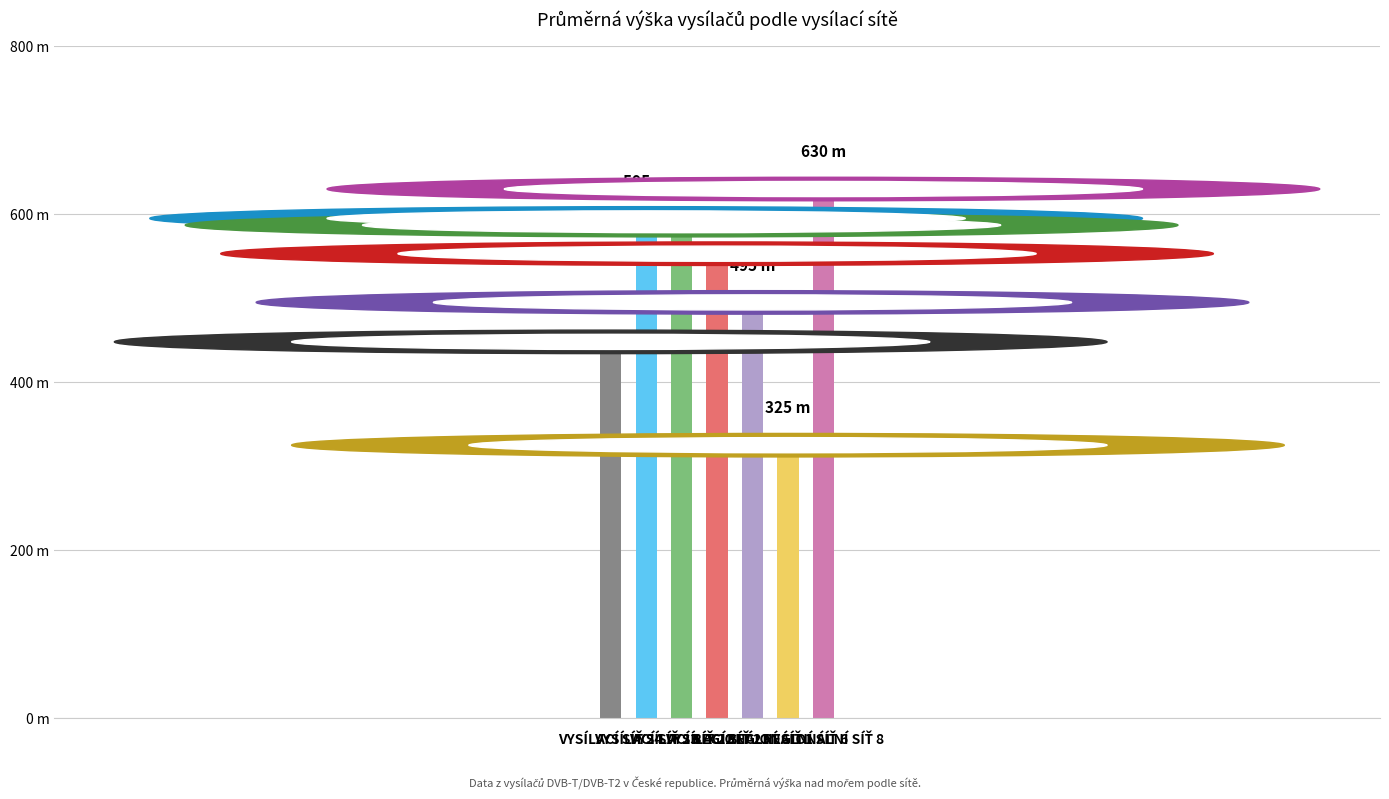

Reading left to right, what are all the values shown in this chart?

VYSÍLACÍ SÍŤ 24=448	VYSÍLACÍ SÍŤ 23=595	VYSÍLACÍ SÍŤ 22=587	VYSÍLACÍ SÍŤ 21=553	REGIONÁLNÍ SÍŤ 1=495	REGIONÁLNÍ SÍŤ 6=325	REGIONÁLNÍ SÍŤ 8=630